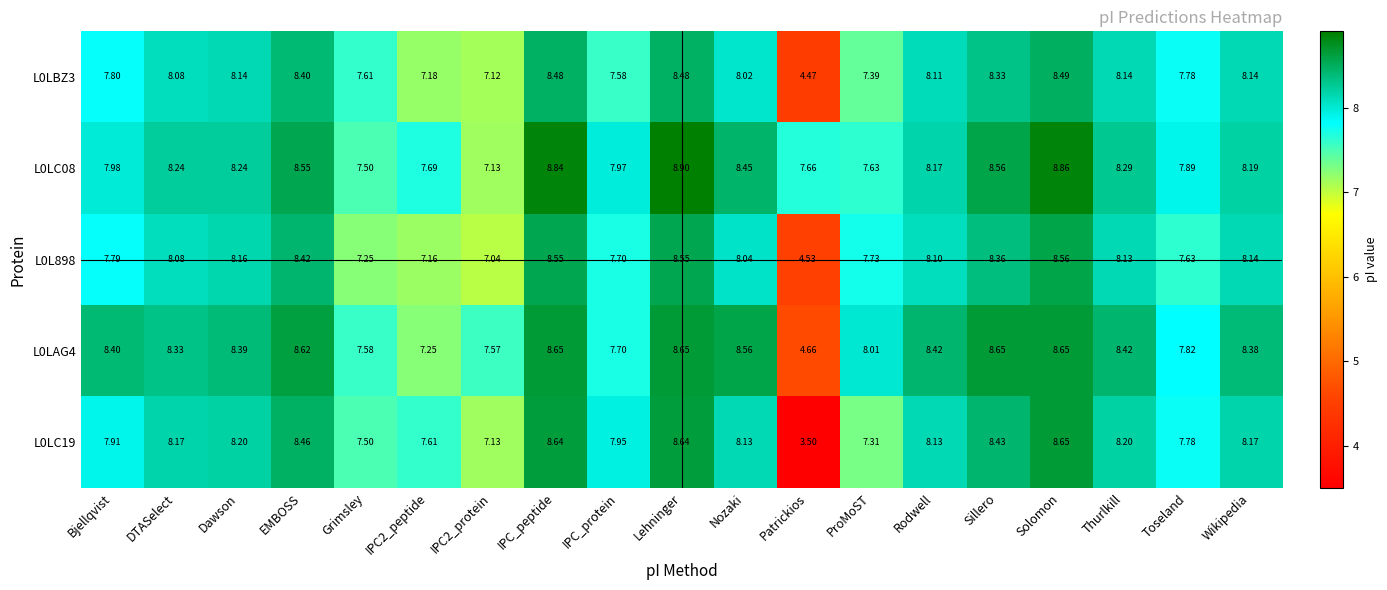

Which label corresponds to the largest value in the chart?

Lehninger